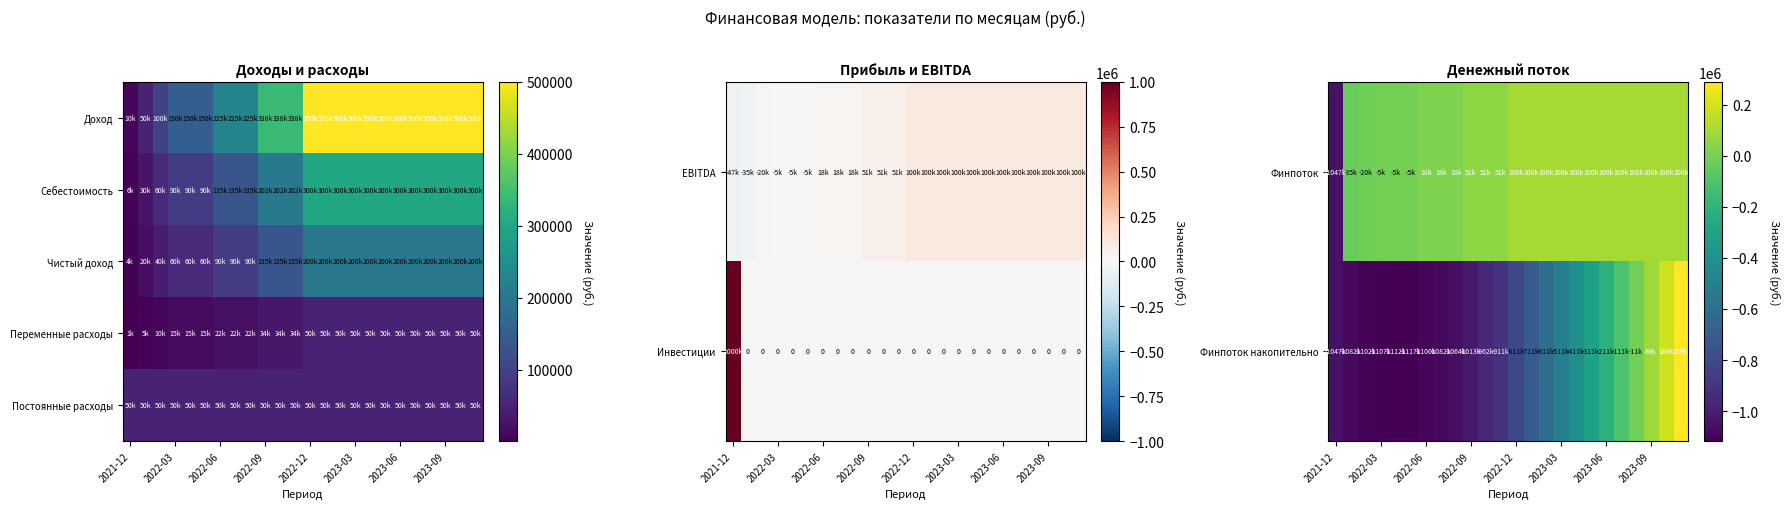

What is the smallest value displayed?

-1117000